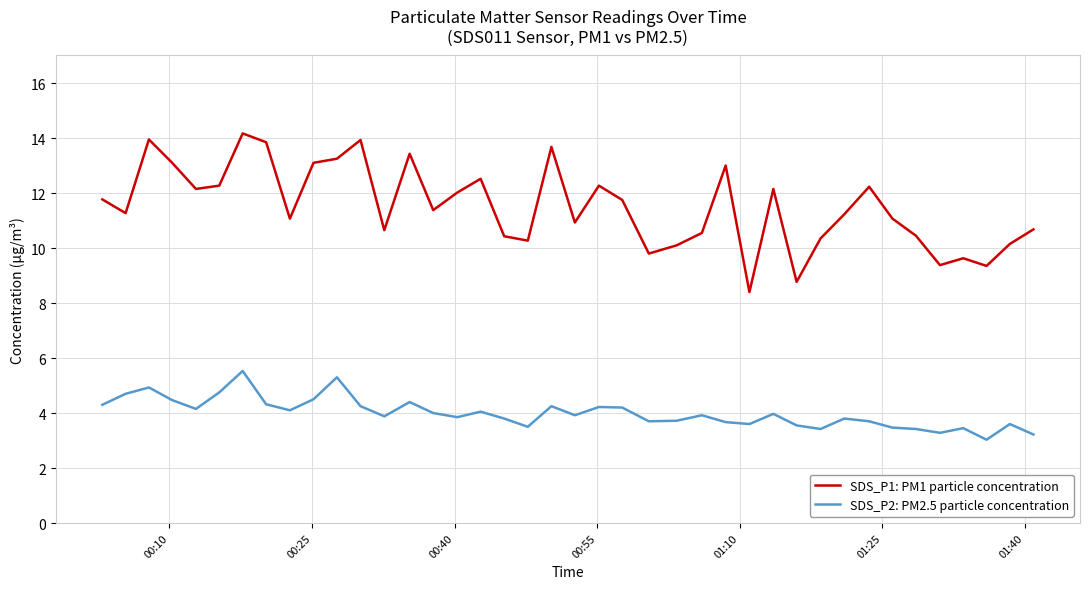

What is the maximum value for SDS_P1: PM1 particle concentration?

14.2